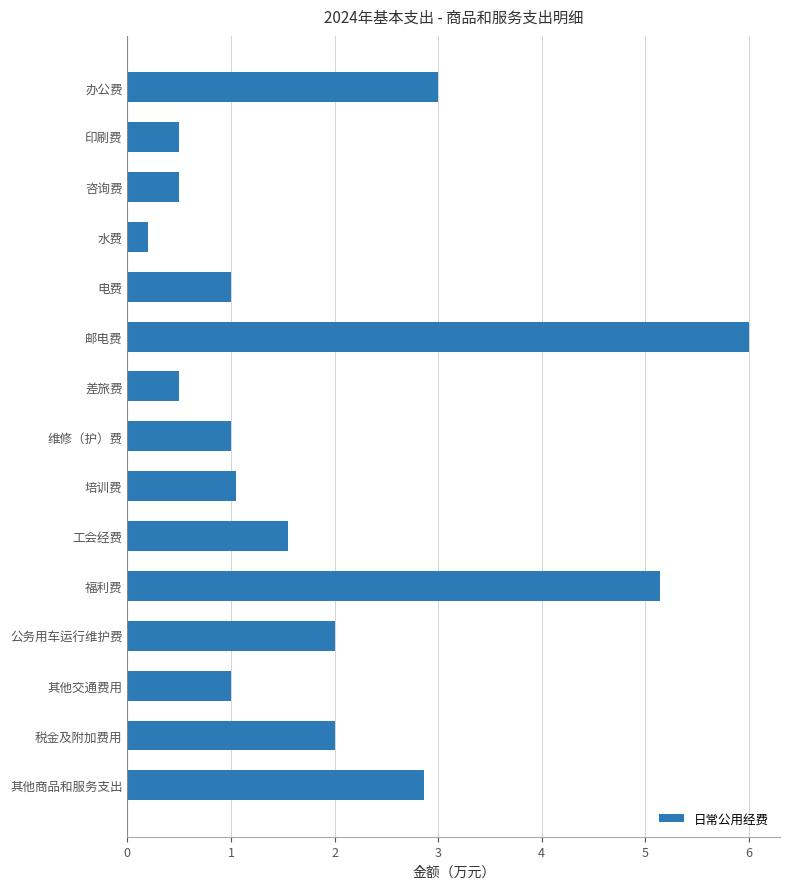

What is the ratio of the value at 税金及附加费用 to the value at 福利费?

0.4